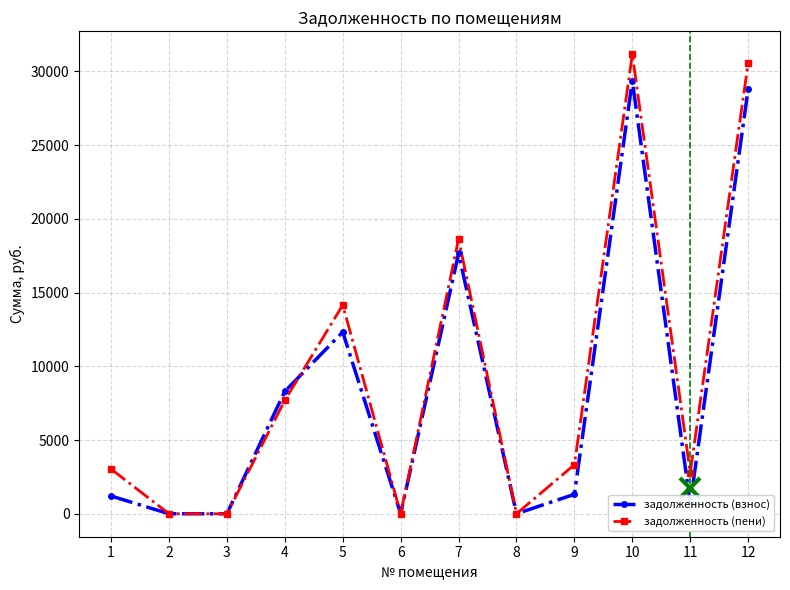

Which series has the widest spread of values?

задолженность (пени)